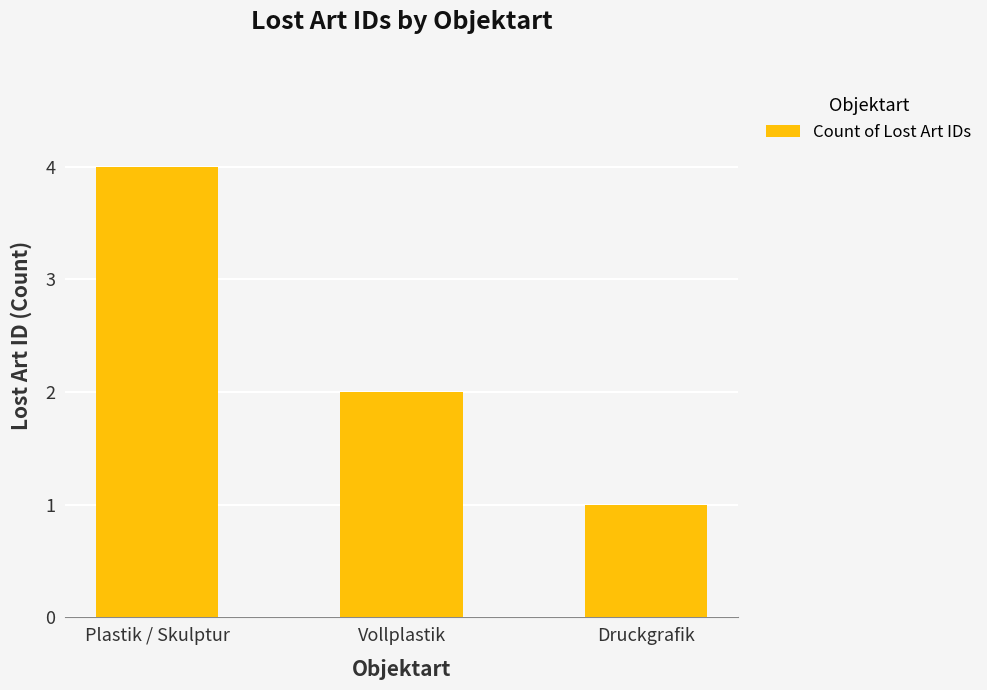

What is the label of the 2nd bar from the left?

Vollplastik